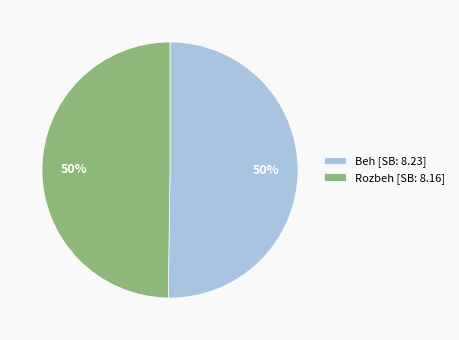

Approximately how many times larger is the value at Rozbeh [SB: 8.16] compared to Beh [SB: 8.23]?

1.0